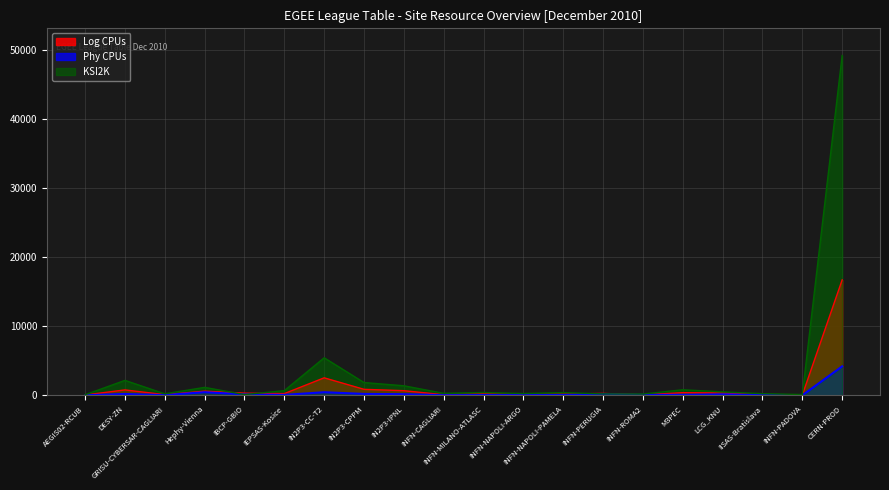

What are all the series names shown in the legend?

Log CPUs, Phy CPUs, KSI2K